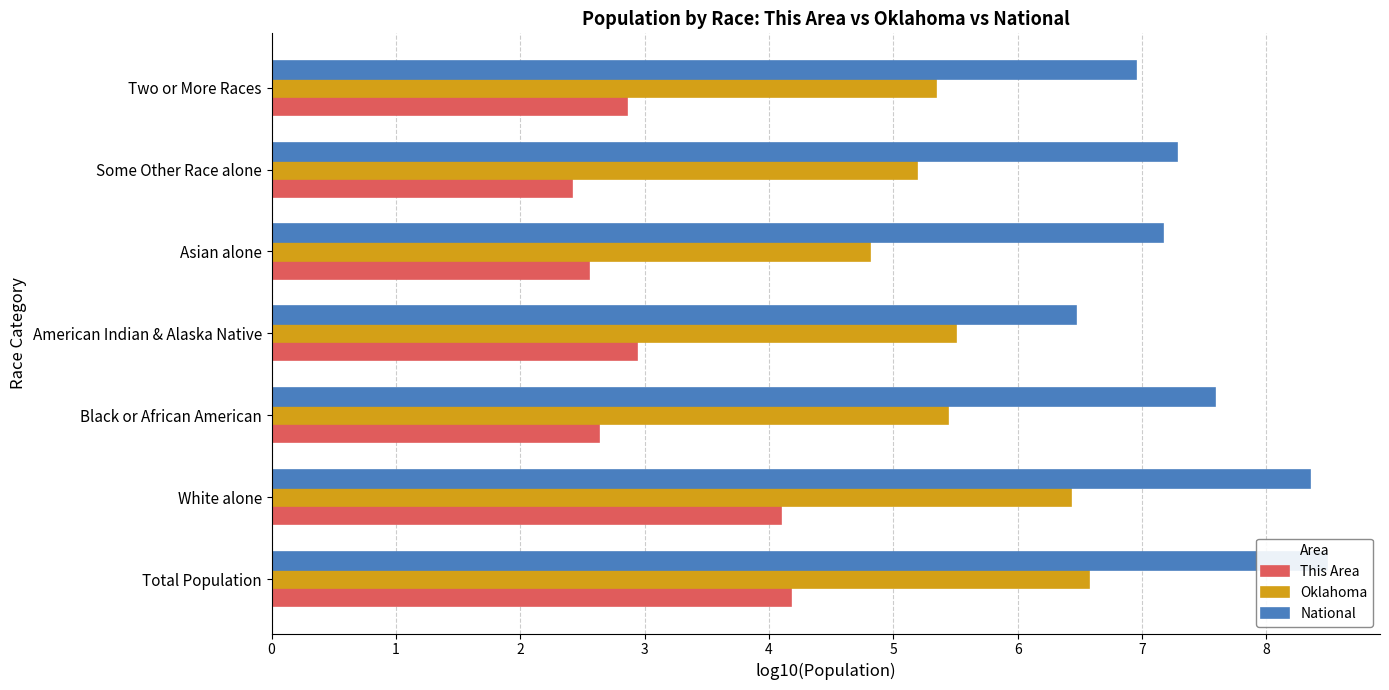

What is the sum of the National values at Two or More Races and Black or African American?

14.5